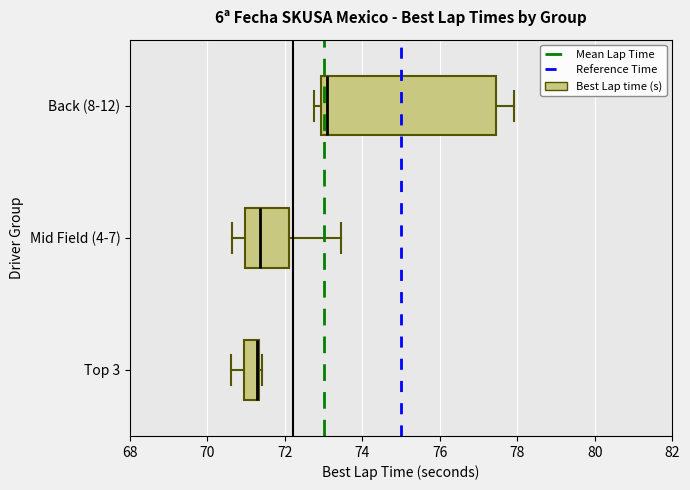

Reading bottom to top, read every box against the x-axis: the position of its median line, the range the box covers, and the ends of its whiskers. The values are not printed on the chart, so give them approximately, as read against the axis.

Top 3: median 71.2, box 71.0 to 71.4, whiskers 70.6 to 71.4 (just right of the box's right edge)
Mid Field (4-7): median 71.4, box 71.0 to 72.0, whiskers 70.6 to 73.4
Back (8-12): median 73.0 (just right of the box's left edge), box 73.0 to 77.4, whiskers 72.8 to 78.0